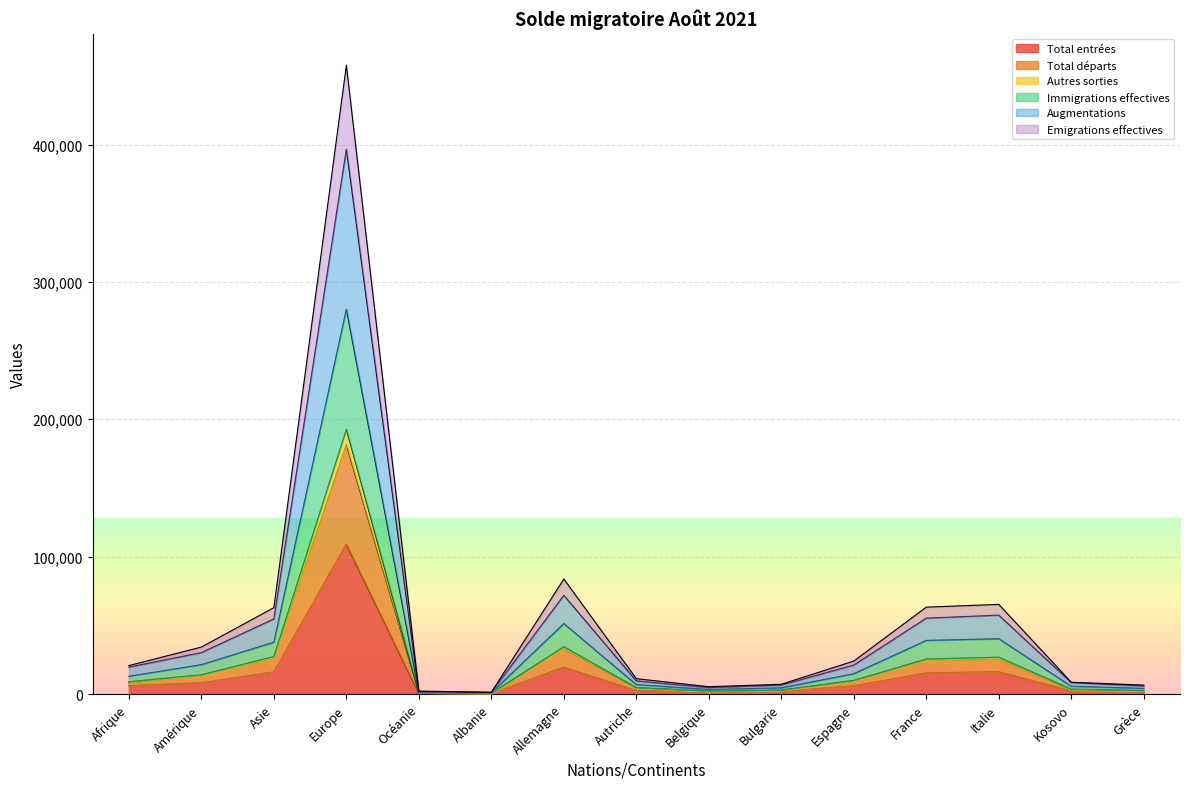

Where is Autres sorties nearest to the value 96605?

Allemagne